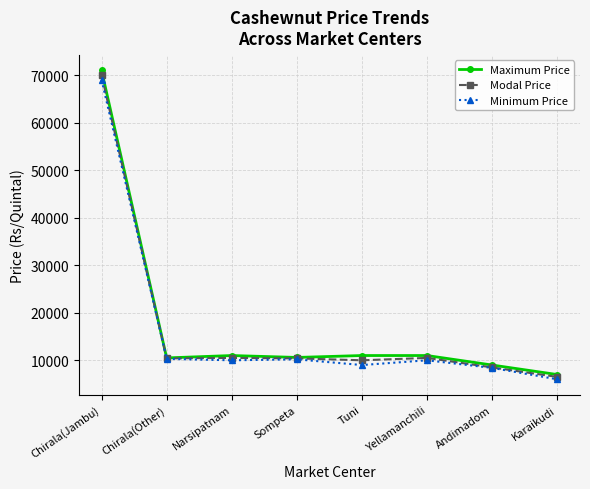

Which series has the widest spread of values?

Maximum Price